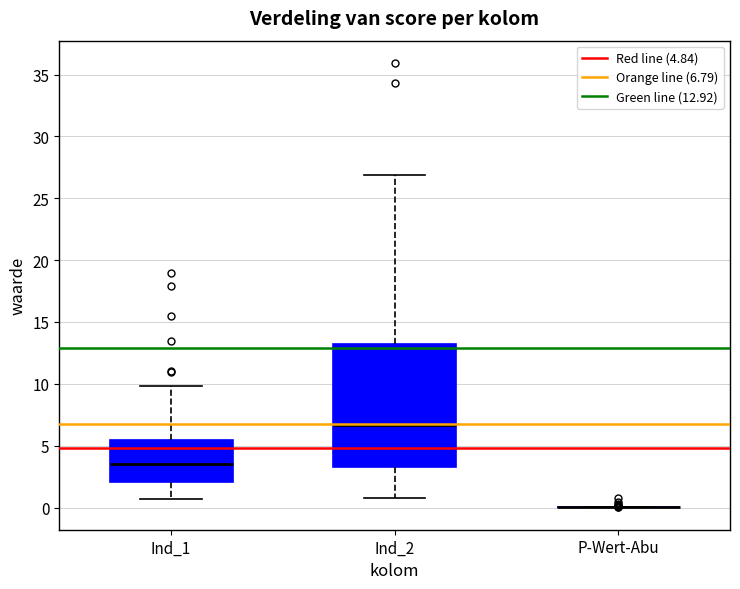

Reading left to right, transcribe this box plot: for each box, give where its median line is, the range the box spans, and where its two whiskers end, as read against the y-axis. The values are not printed on the chart, so give them approximately, as read against the axis.

Ind_1: median 3.5, box 2.0 to 5.5, whiskers 0.5 to 10.0
Ind_2: median 6.5, box 3.5 to 13.0, whiskers 1.0 to 27.0
P-Wert-Abu: box collapsed to a line at 0.0, whiskers 0.0 to 0.0